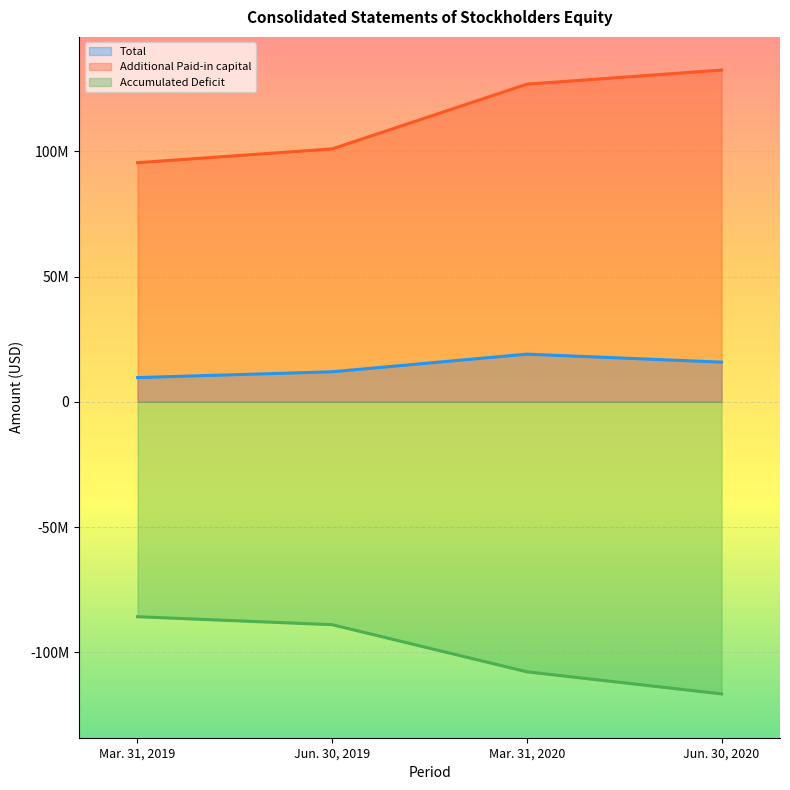

True or false: Accumulated Deficit and Total intersect in this chart.

False